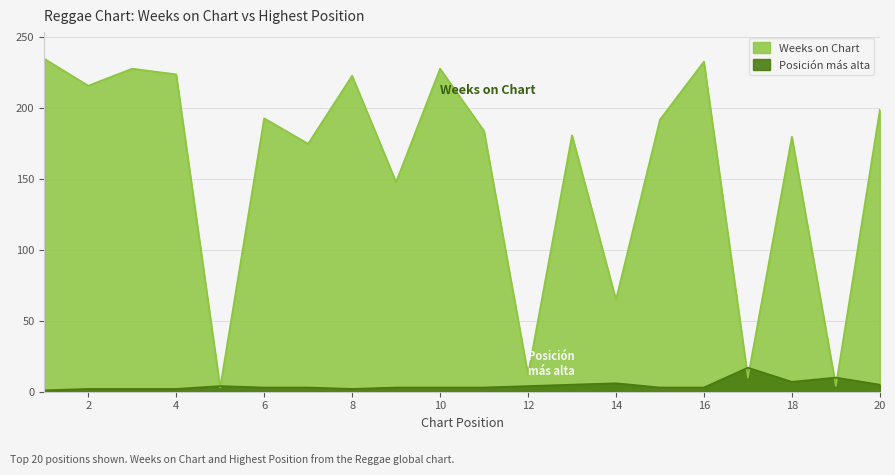

Which series ends up on top after the final intersection of Weeks on Chart and Posicion mas alta?

Weeks on Chart